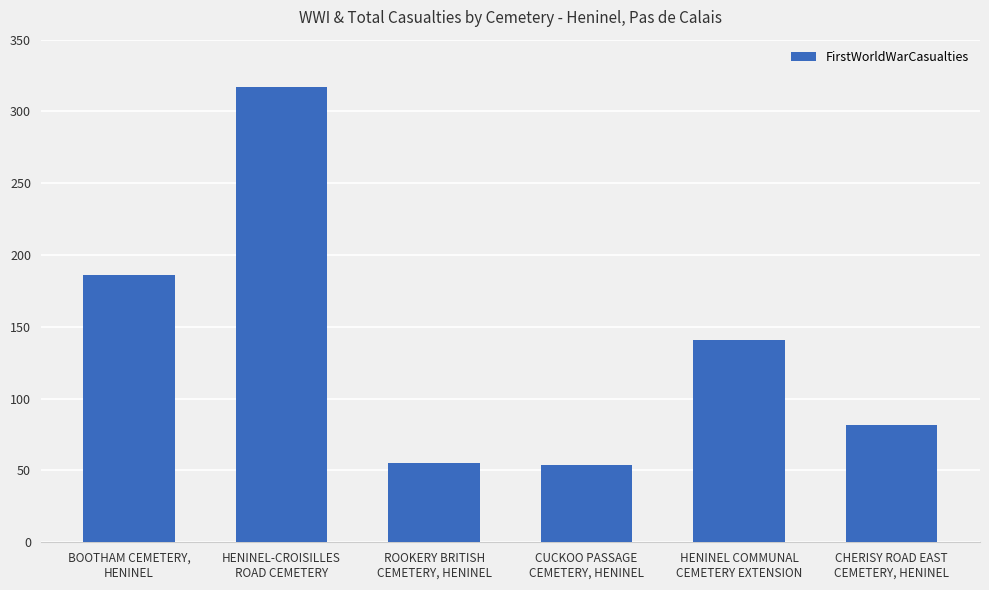

Between CHERISY ROAD EAST
CEMETERY, HENINEL and ROOKERY BRITISH
CEMETERY, HENINEL, which is larger?

CHERISY ROAD EAST
CEMETERY, HENINEL